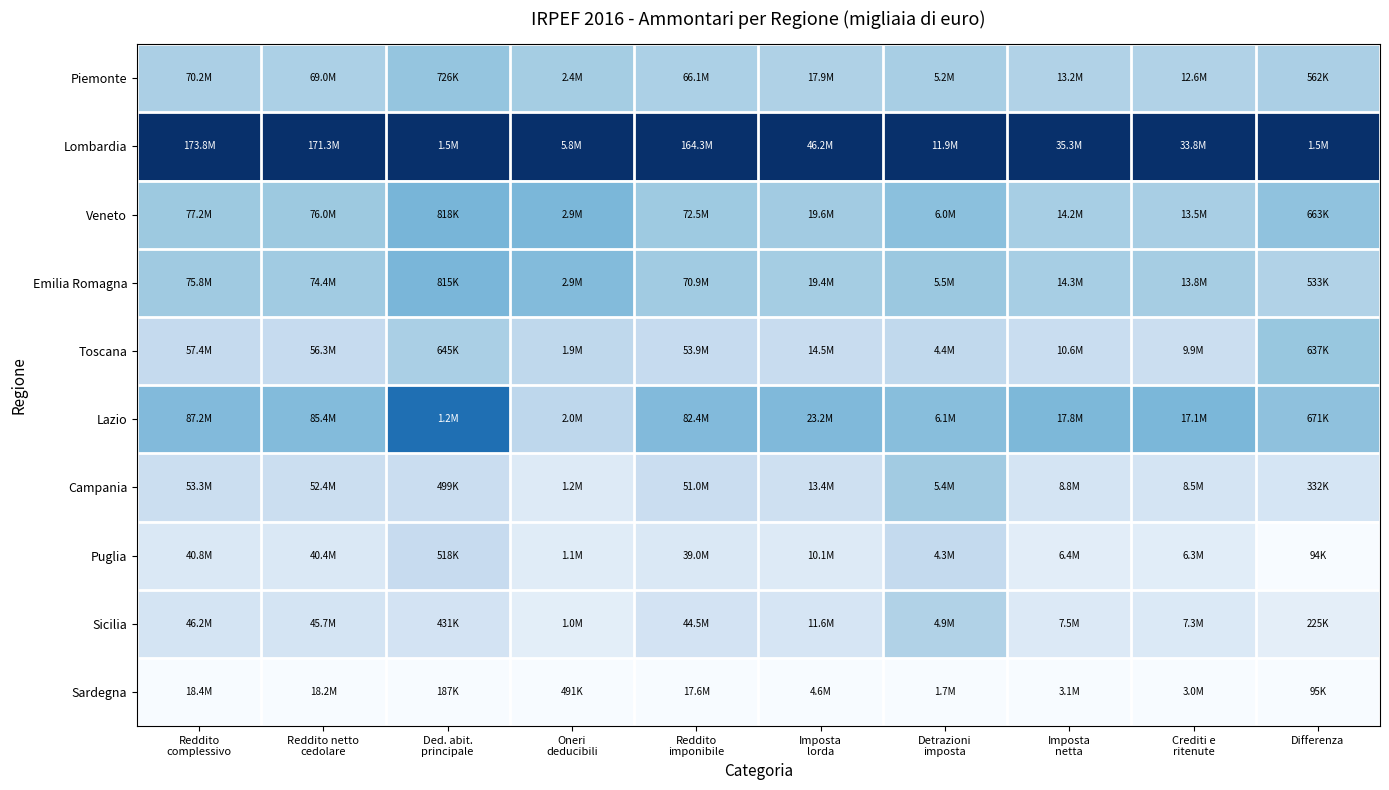

Which category has the lowest value across all series?

Differenza